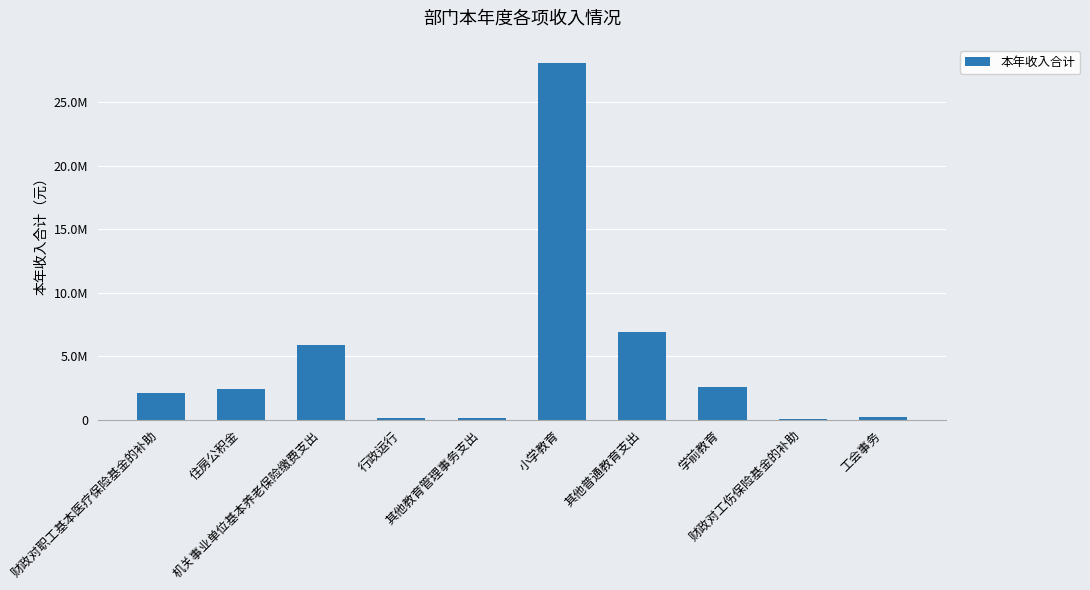

The chart shows a value of 177389.3 at 行政运行. True or false?

False